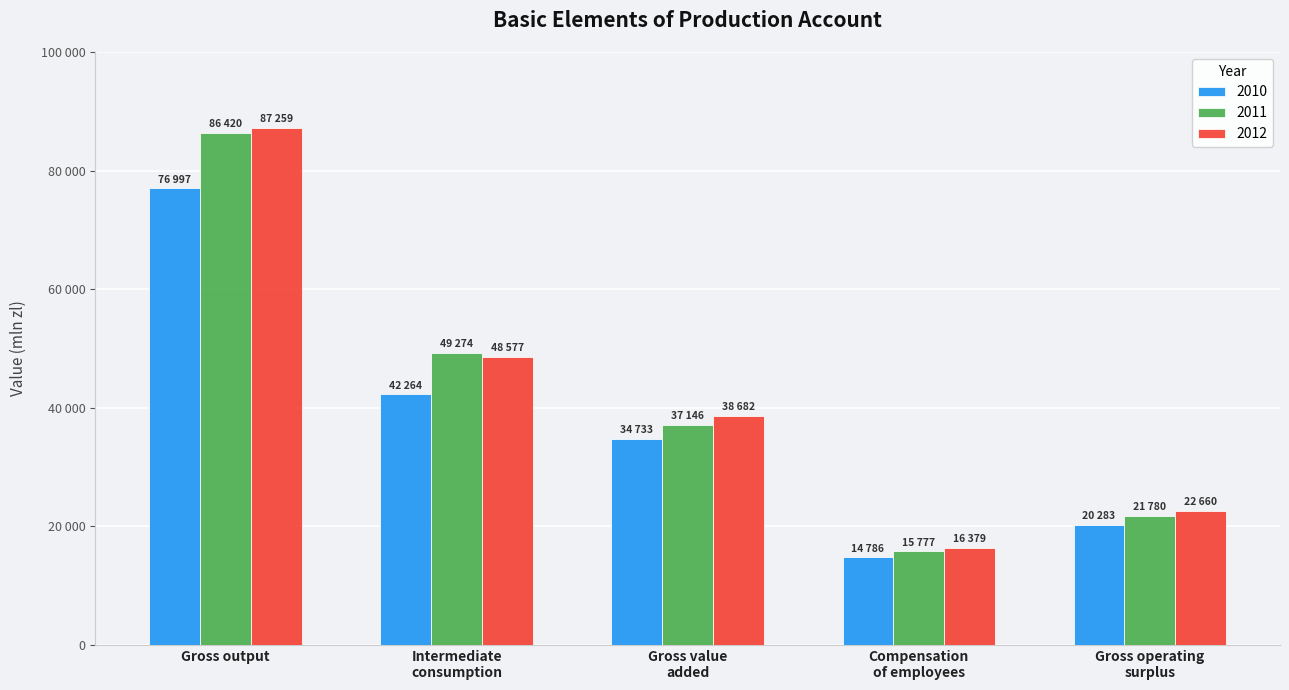

What are all the series names shown in the legend?

2010, 2011, 2012